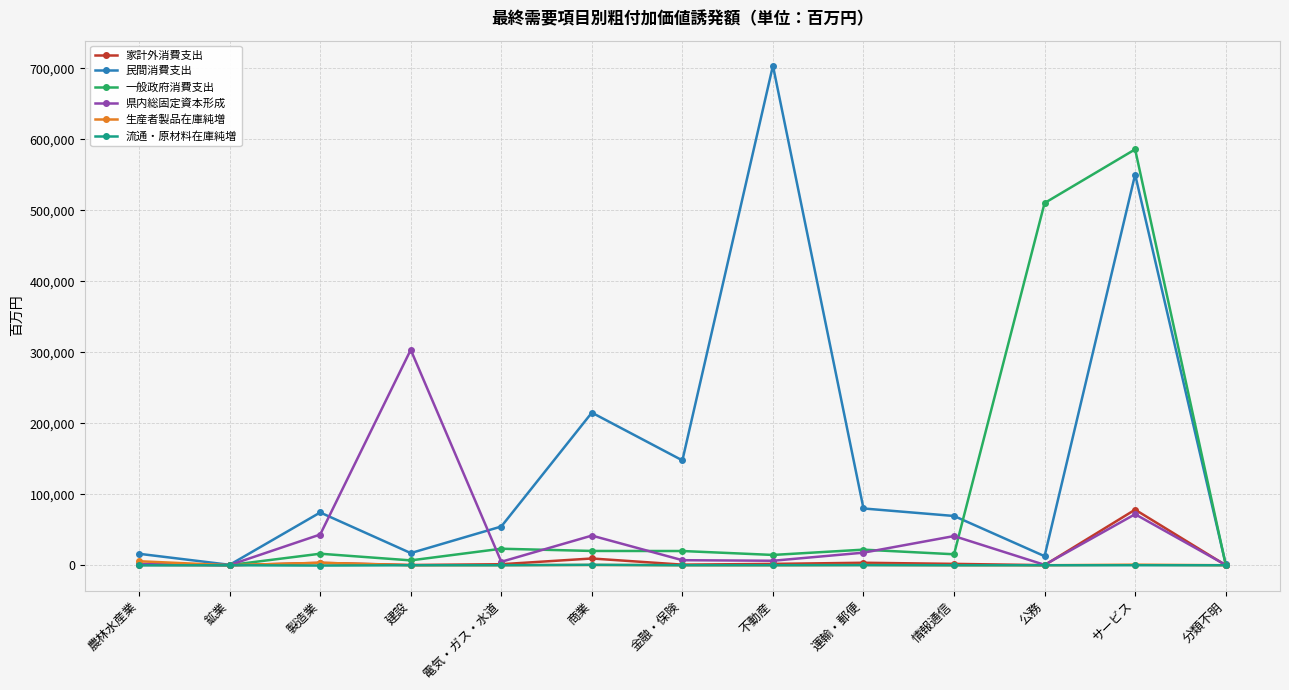

Between 鉱業 and 不動産, which series saw the biggest shift?

民間消費支出